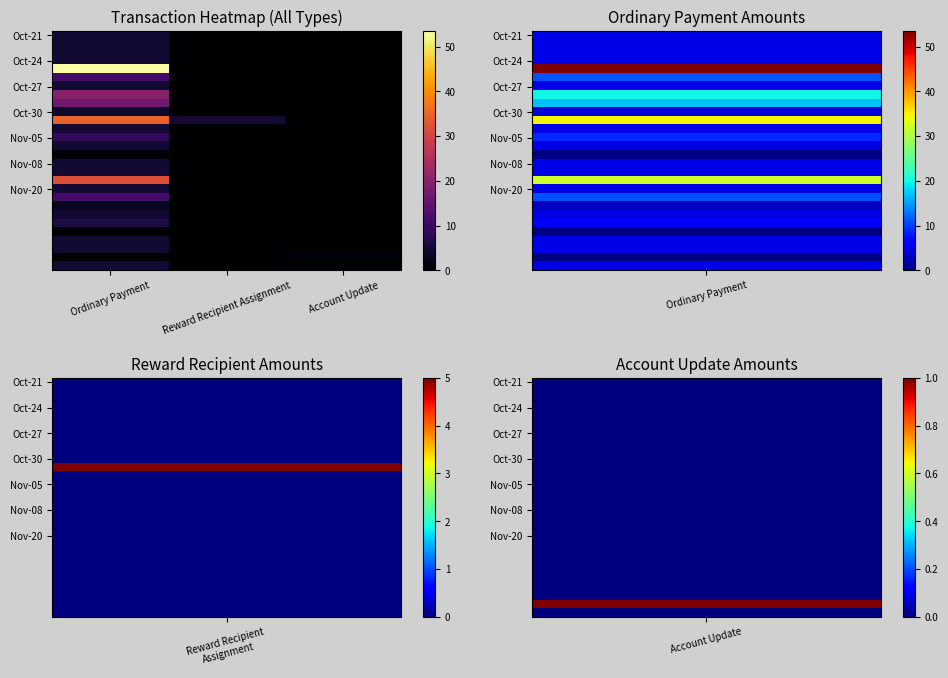

Which has a higher value, Ordinary Payment or Account Update?

Ordinary Payment